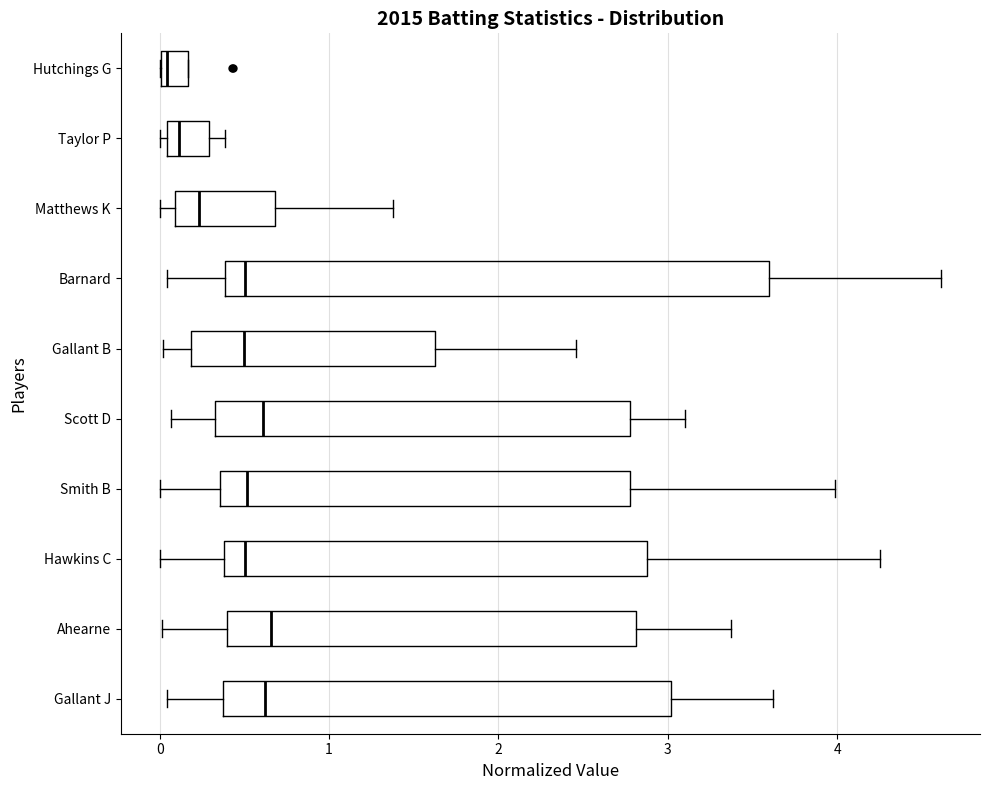

Reading bottom to top, transcribe this box plot: for each box, give where its median line is, the range the box spans, and where its two whiskers end, as read against the x-axis. The values are not printed on the chart, so give them approximately, as read against the axis.

Gallant J: median 0.6, box 0.4 to 3.0, whiskers 0.0 to 3.6
Ahearne: median 0.7, box 0.4 to 2.8, whiskers 0.0 to 3.4
Hawkins C: median 0.5, box 0.4 to 2.9, whiskers 0.0 to 4.3
Smith B: median 0.5, box 0.4 to 2.8, whiskers 0.0 to 4.0
Scott D: median 0.6, box 0.3 to 2.8, whiskers 0.1 to 3.1
Gallant B: median 0.5, box 0.2 to 1.6, whiskers 0.0 to 2.5
Barnard: median 0.5, box 0.4 to 3.6, whiskers 0.0 to 4.6
Matthews K: median 0.2, box 0.1 to 0.7, whiskers 0.0 to 1.4
Taylor P: median 0.1, box 0.0 to 0.3, whiskers 0.0 (just left of the box's left edge) to 0.4
Hutchings G: median 0.0 (just right of the box's left edge), box 0.0 to 0.2, whiskers 0.0 to 0.2